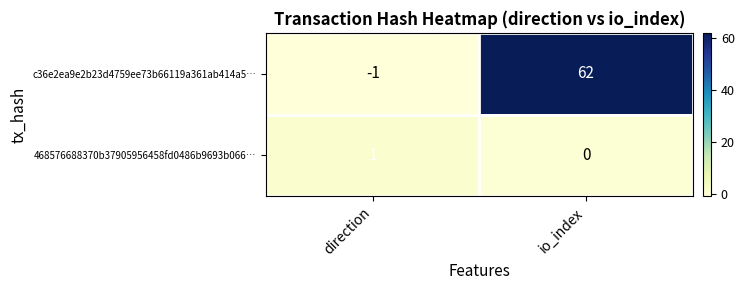

What is the greatest value displayed?

62